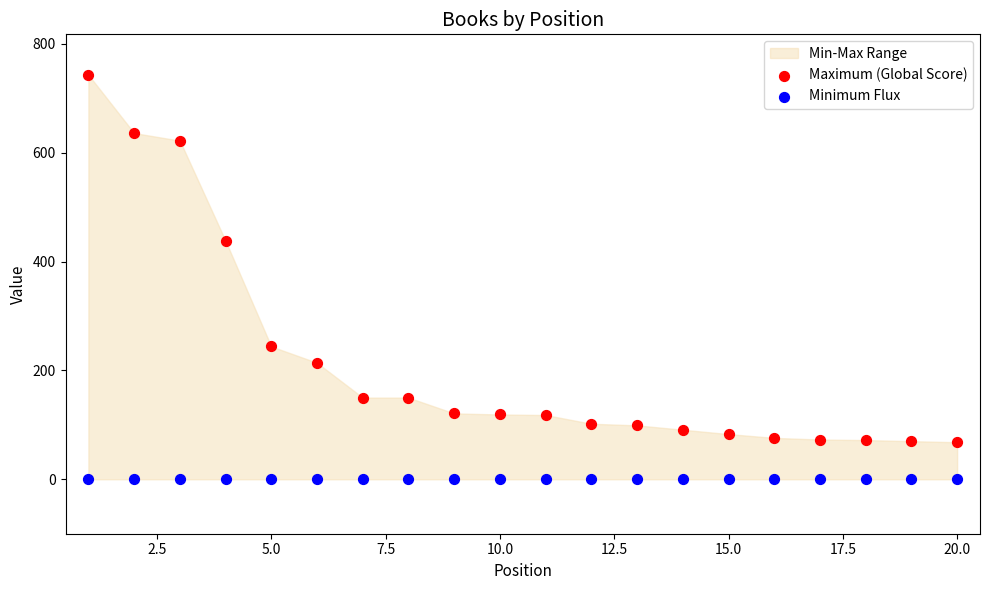

Which series contains the lowest Y value?

Minimum Flux